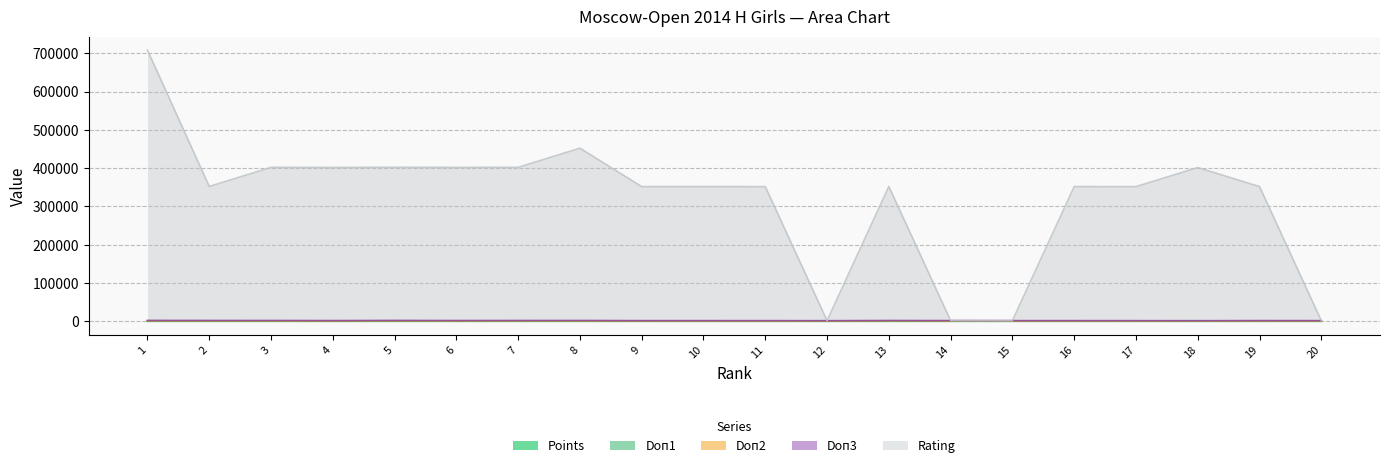

Does the chart display data point markers on the line(s)?

No